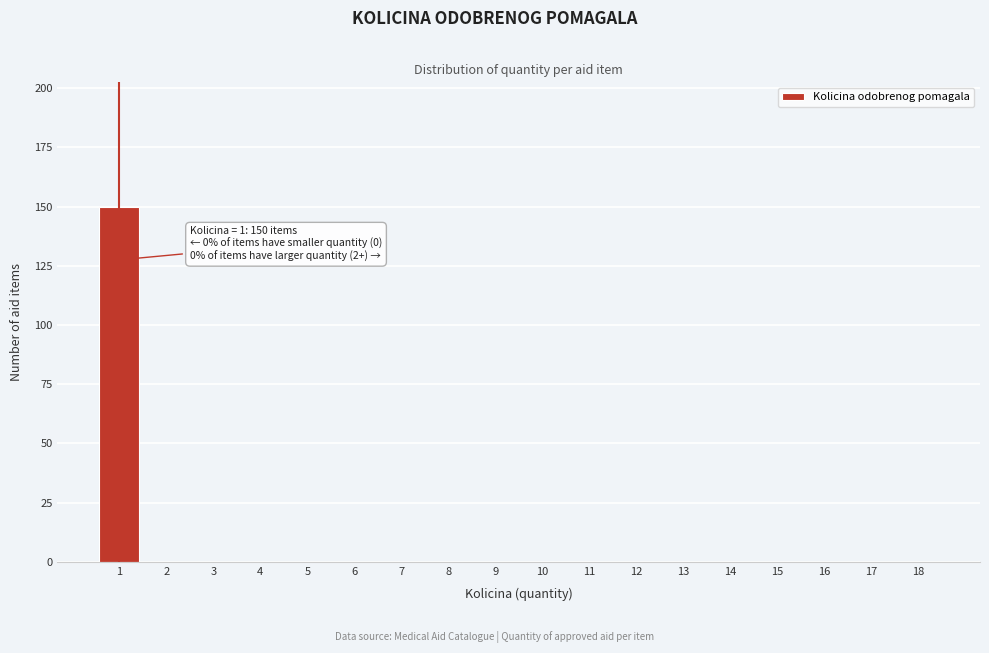

Reading right to left, list all the values displayed in this chart.

18=0	17=0	16=0	15=0	14=0	13=0	12=0	11=0	10=0	9=0	8=0	7=0	6=0	5=0	4=0	3=0	2=0	1=150